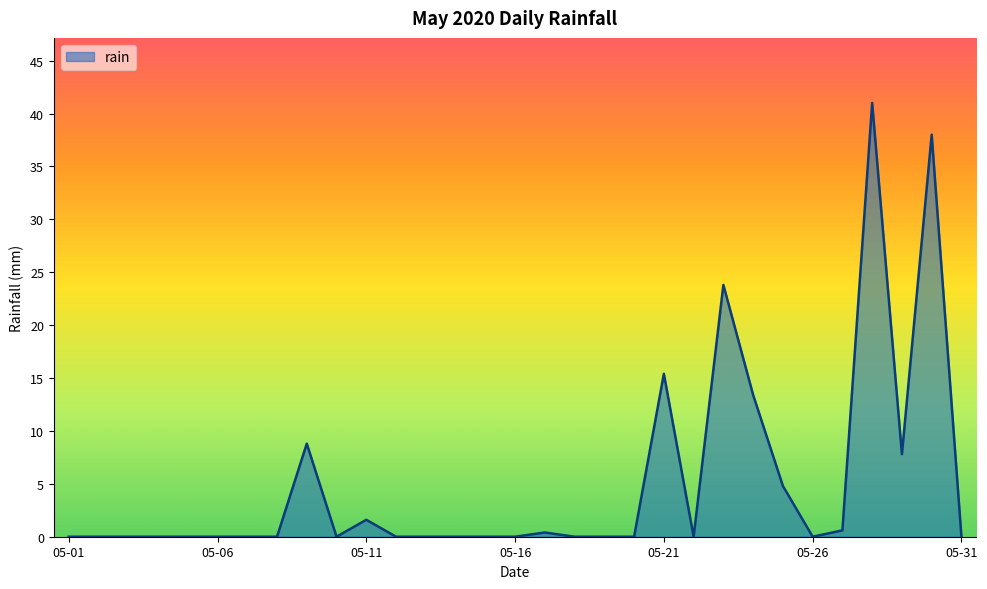

What is the difference between the maximum and minimum values?

41.0